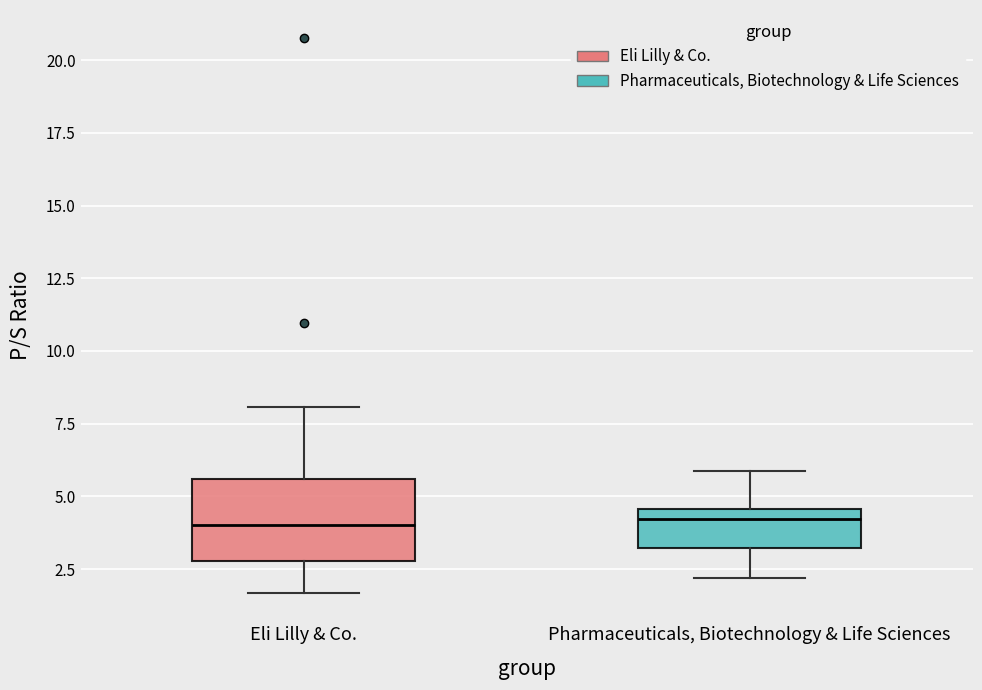

Comparing the boxes themselves (not the whiskers), which one is the tallest?

Eli Lilly & Co.